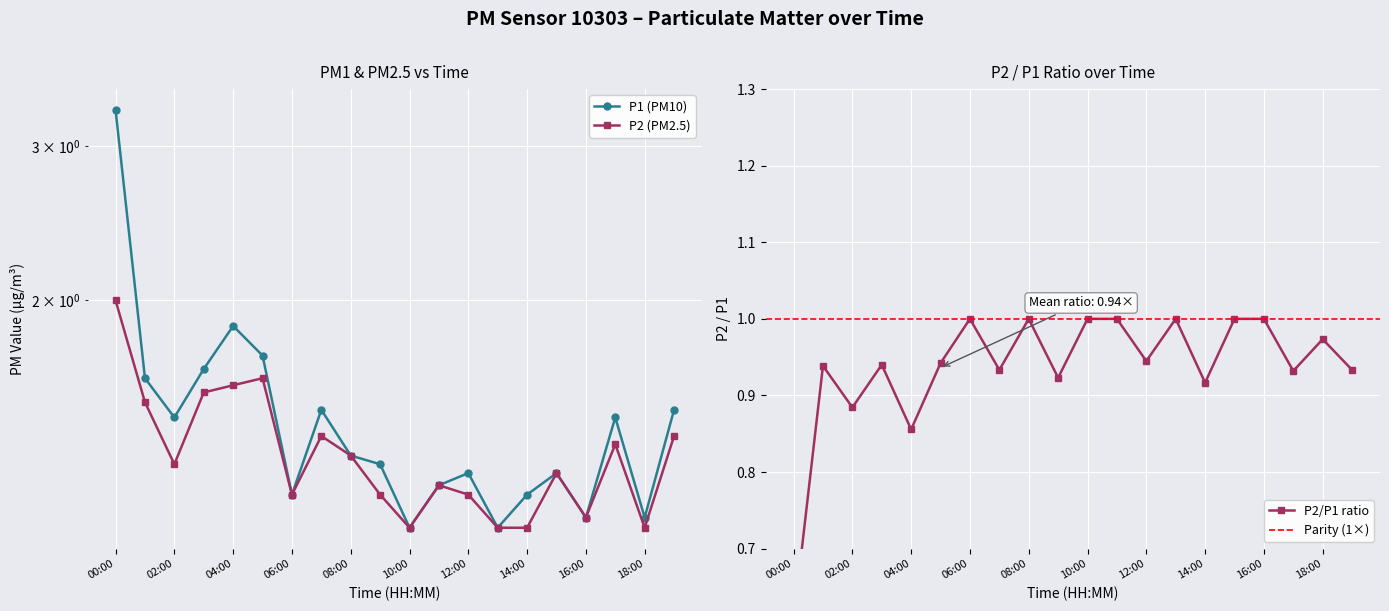

True or false: P2 and P1 cross at least once.

False